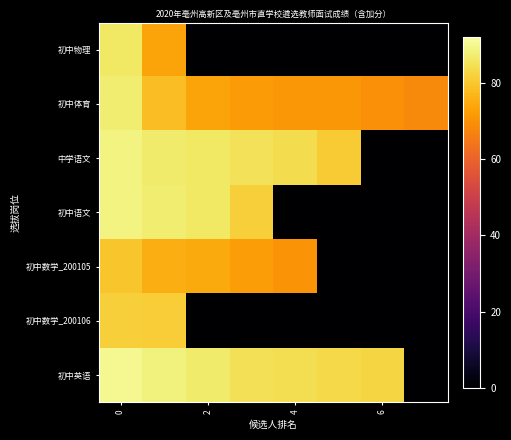

Count the number of categories in the chart.

8